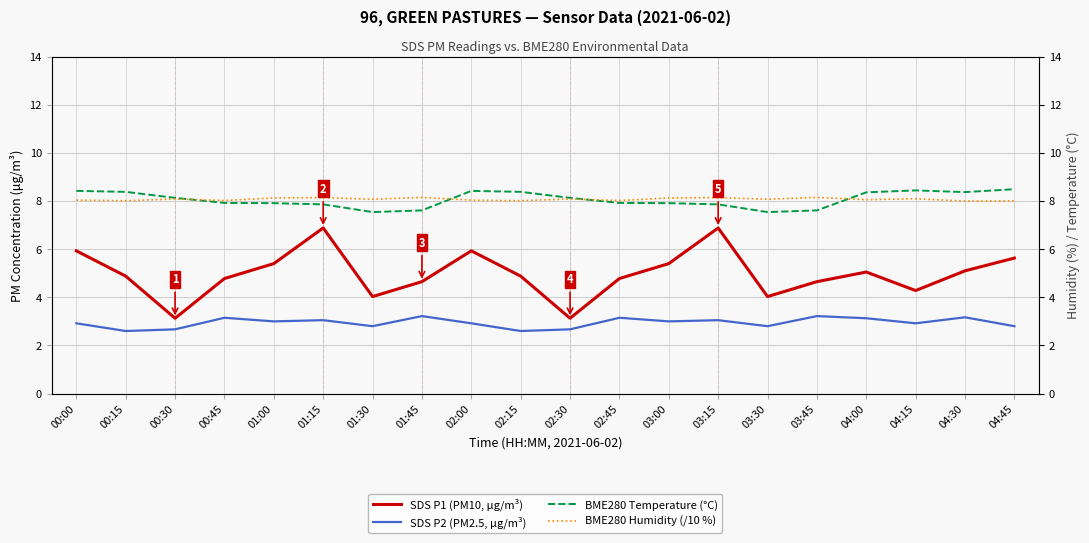

True or false: BME280 Temperature (°C) and SDS P2 (PM2.5, µg/m³) cross at least once.

False